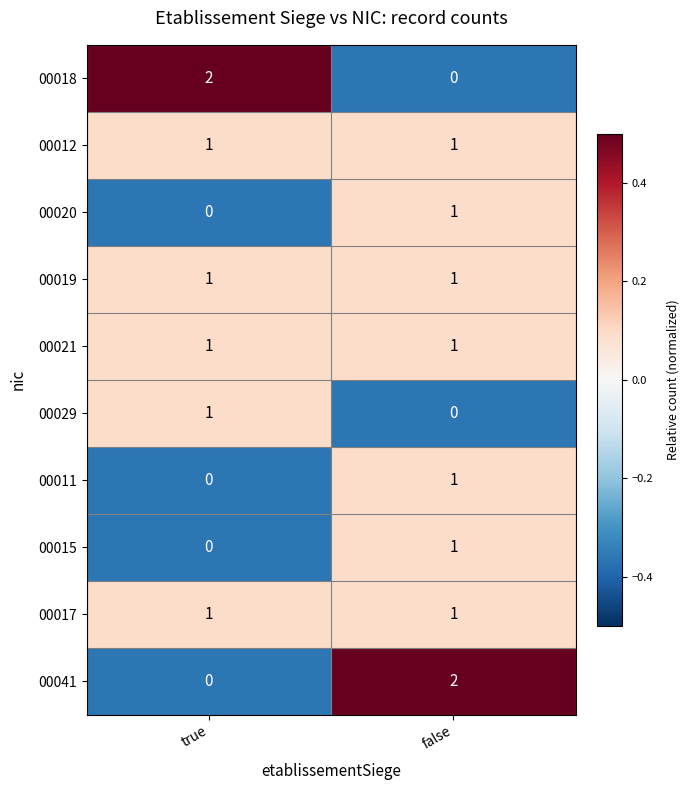

At which label is 00011 closest to 0?

true